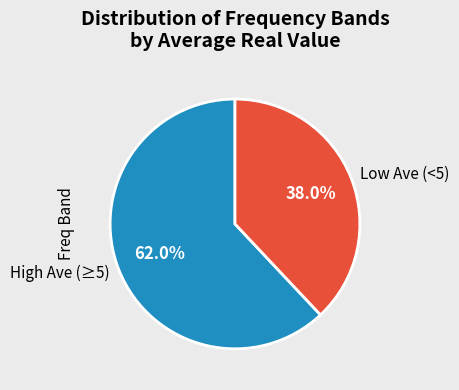

How many segments does this pie chart have?

2